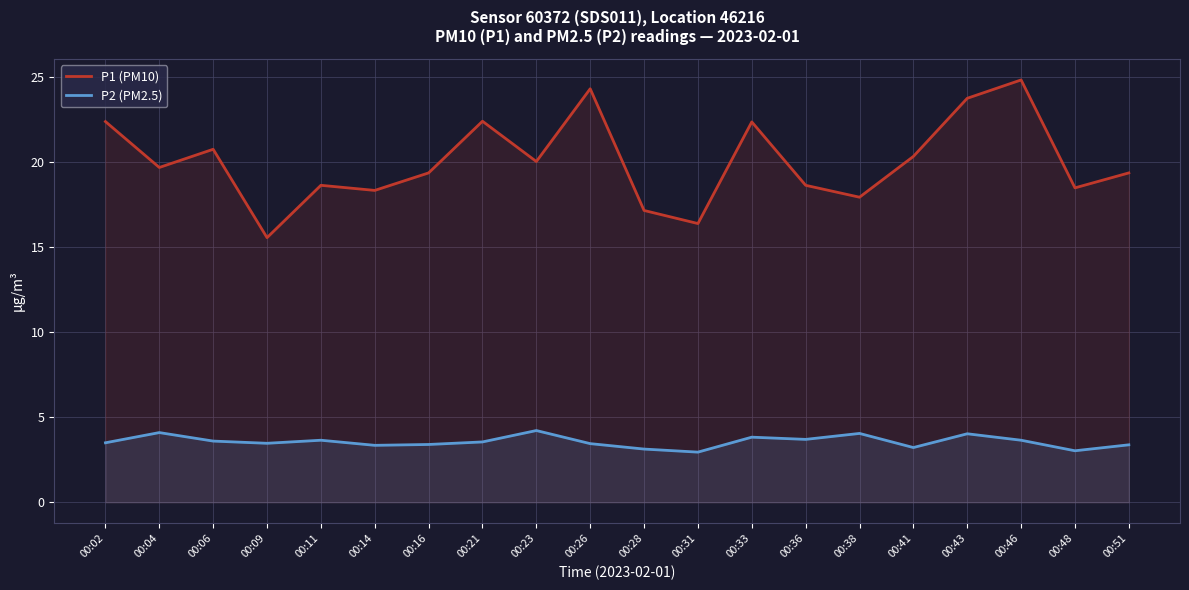

True or false: P2 (PM2.5) and P1 (PM10) cross at least once.

False